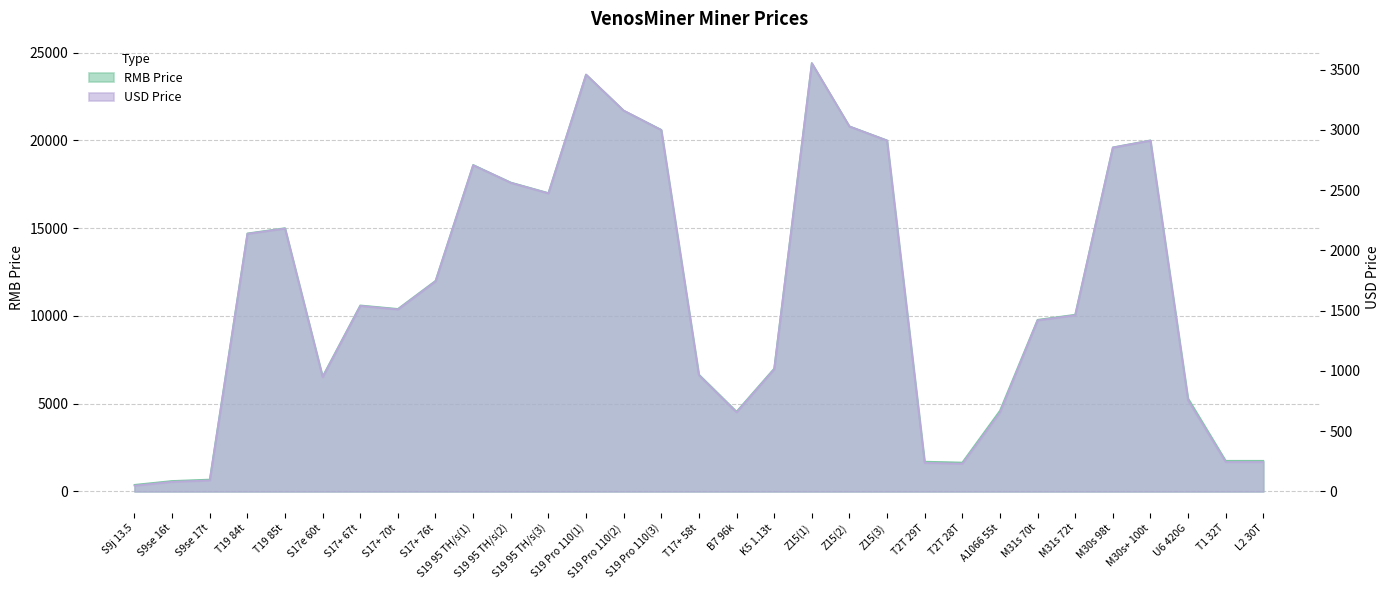

What is the difference between the highest and lowest values at T19 84t?

12561.3